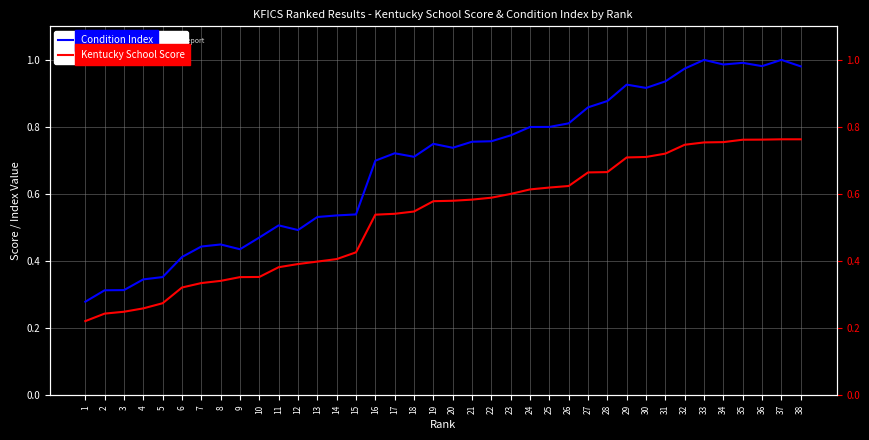

Is the value of Condition Index at 34 greater than the value of Kentucky School Score at 5?

Yes